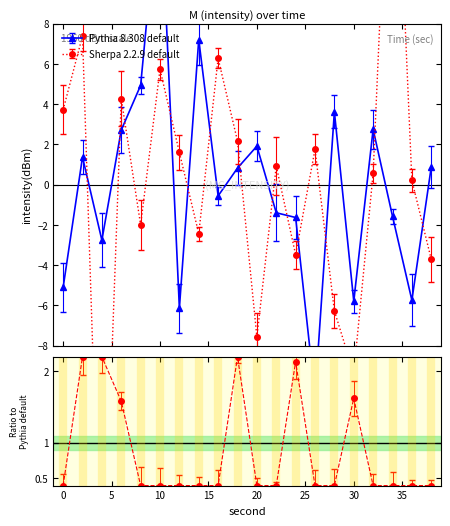

What is the sum of the Pythia 8.308 default values at 24 and 14?

5.6